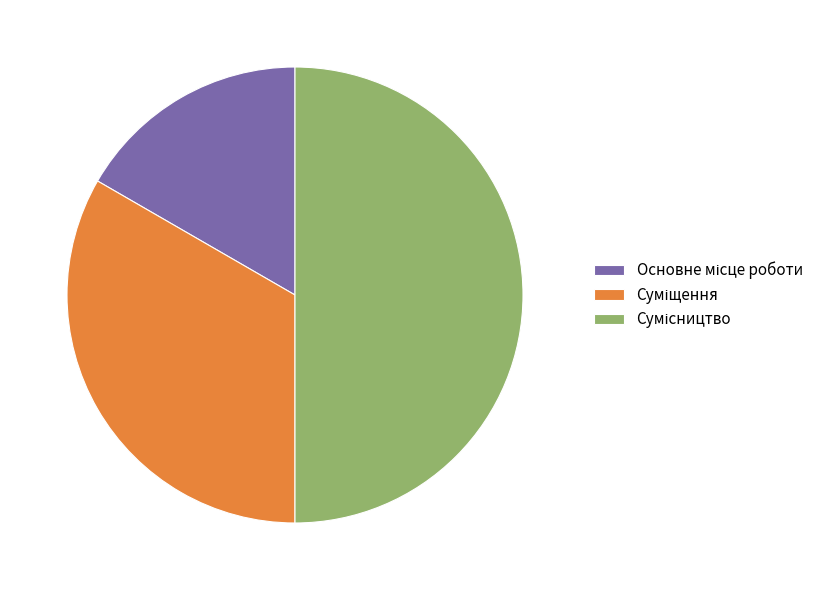

Which slice is the largest?

Сумісництво